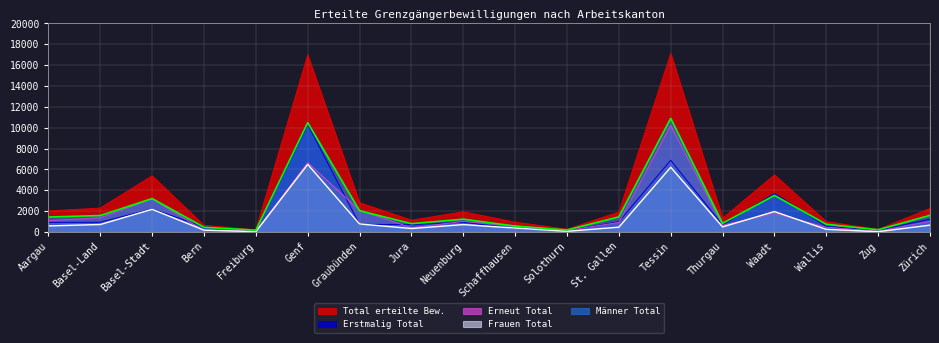

What is the highest value of the Erneut Total series?

10227